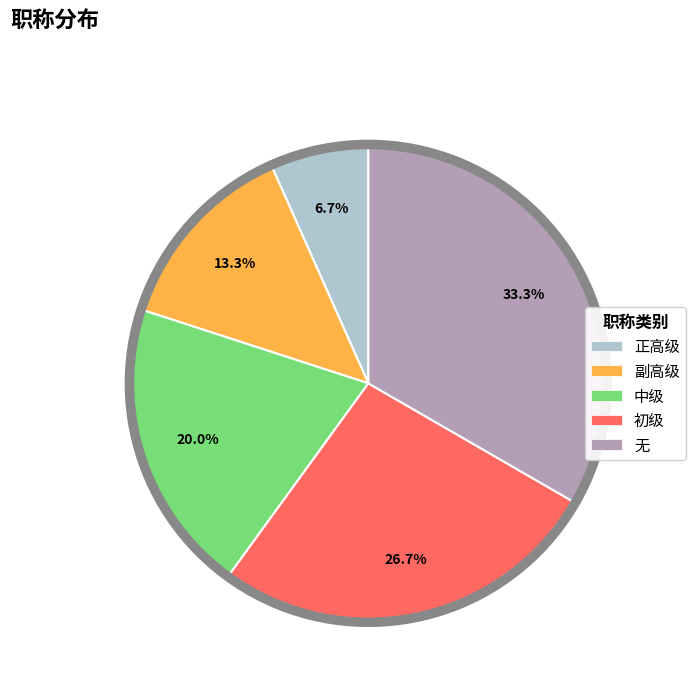

To the nearest percent, what is the difference between the 初级 and 无 slice percentages?

7%